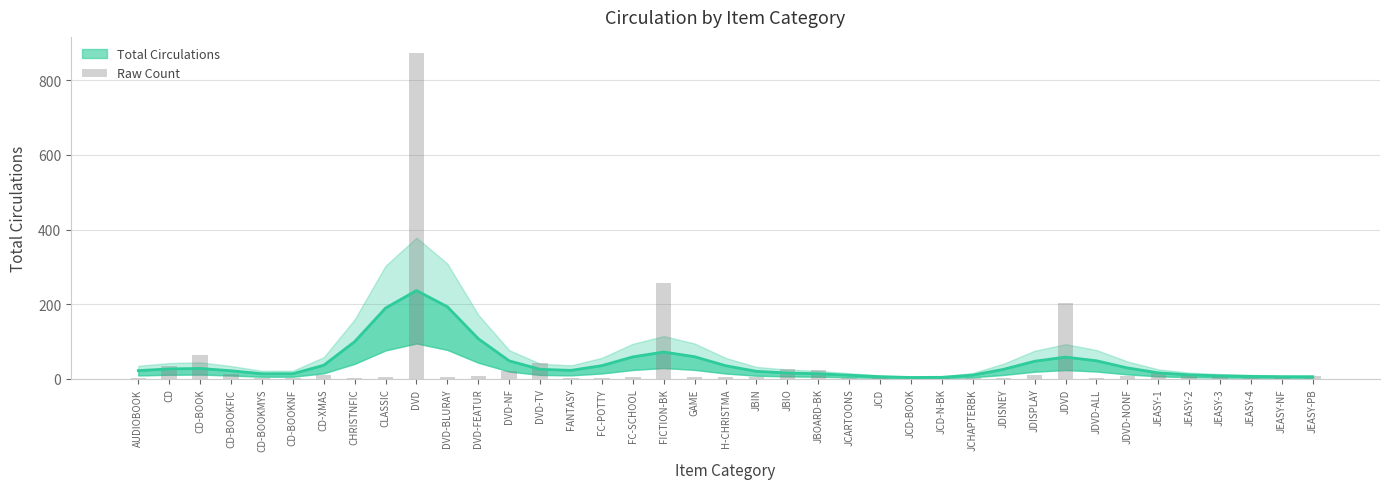

What is the label of the 14th bar from the left?

DVD-TV